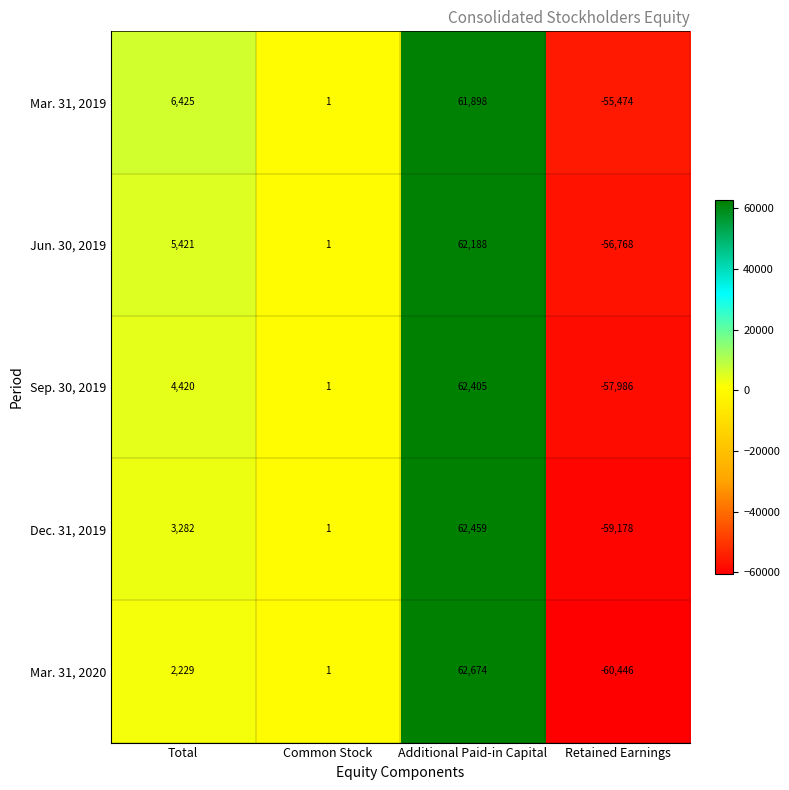

At which category does the chart reach its peak across all series?

Additional Paid-in Capital